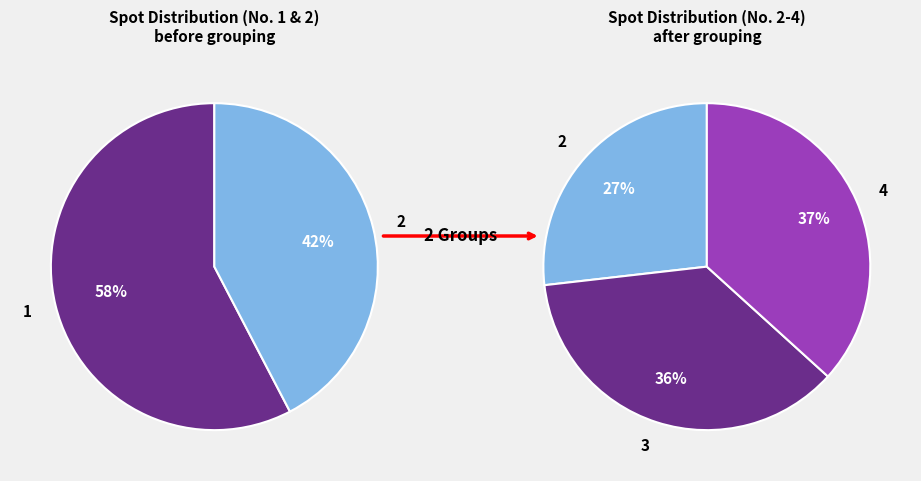

Count the number of slices in the pie.

4